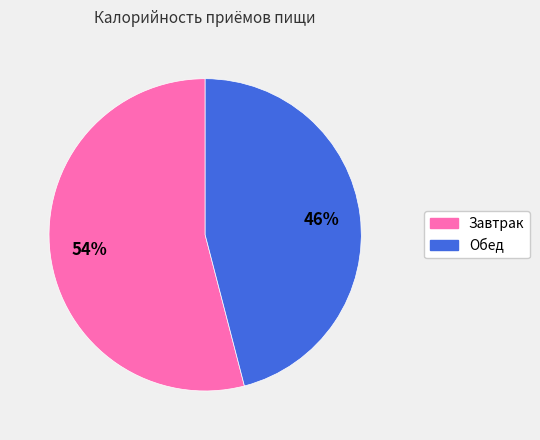

To the nearest percent, what portion does Завтрак represent?

54%